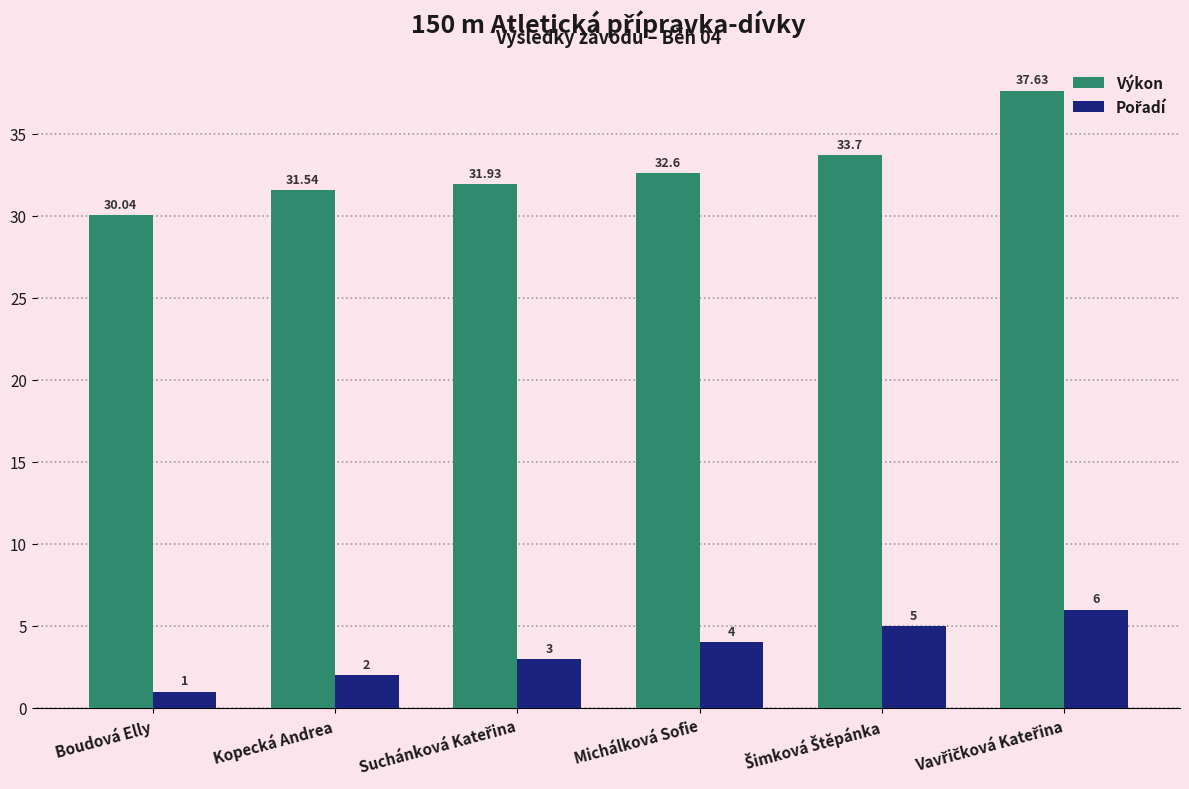

Which series has the largest range (max minus min)?

Výkon